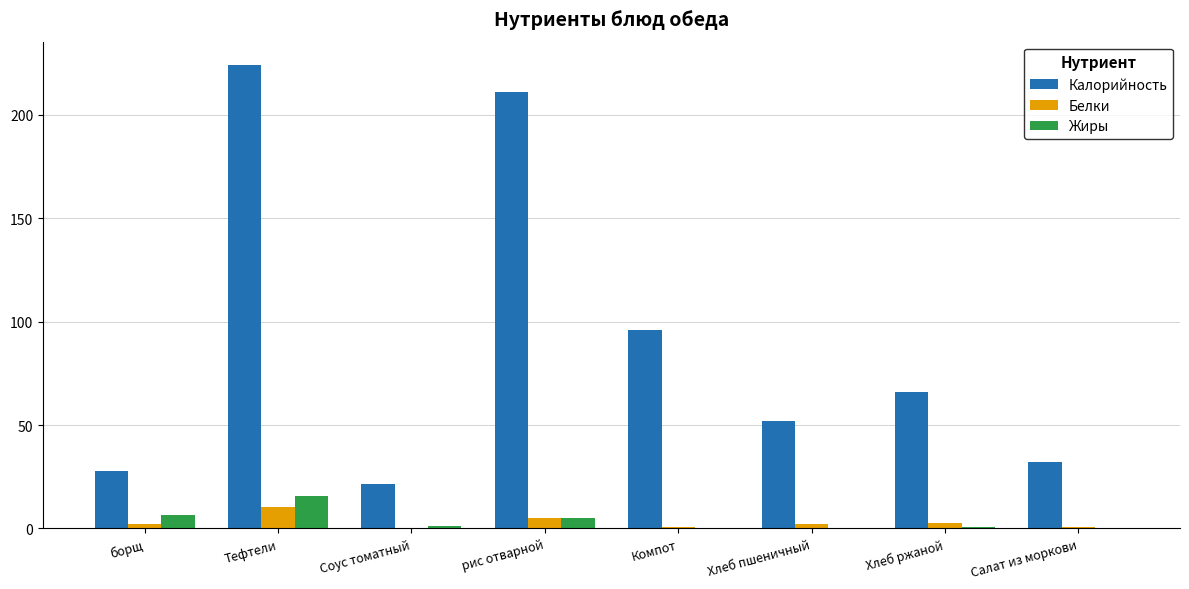

What is the difference between the Жиры values at Тефтели and Компот?

15.3